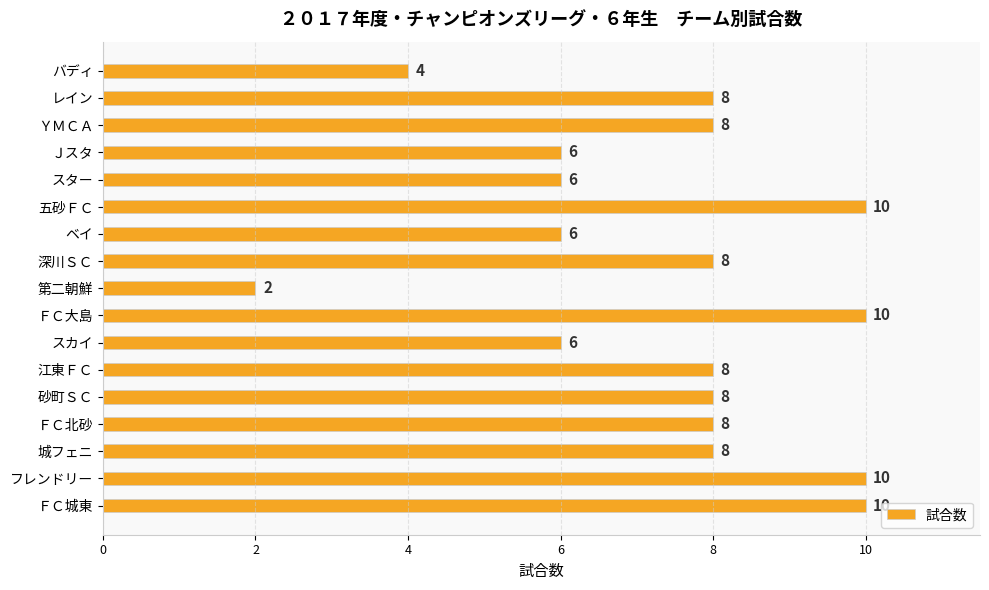

Approximately how many times larger is the value at スター compared to フレンドリー?

0.6